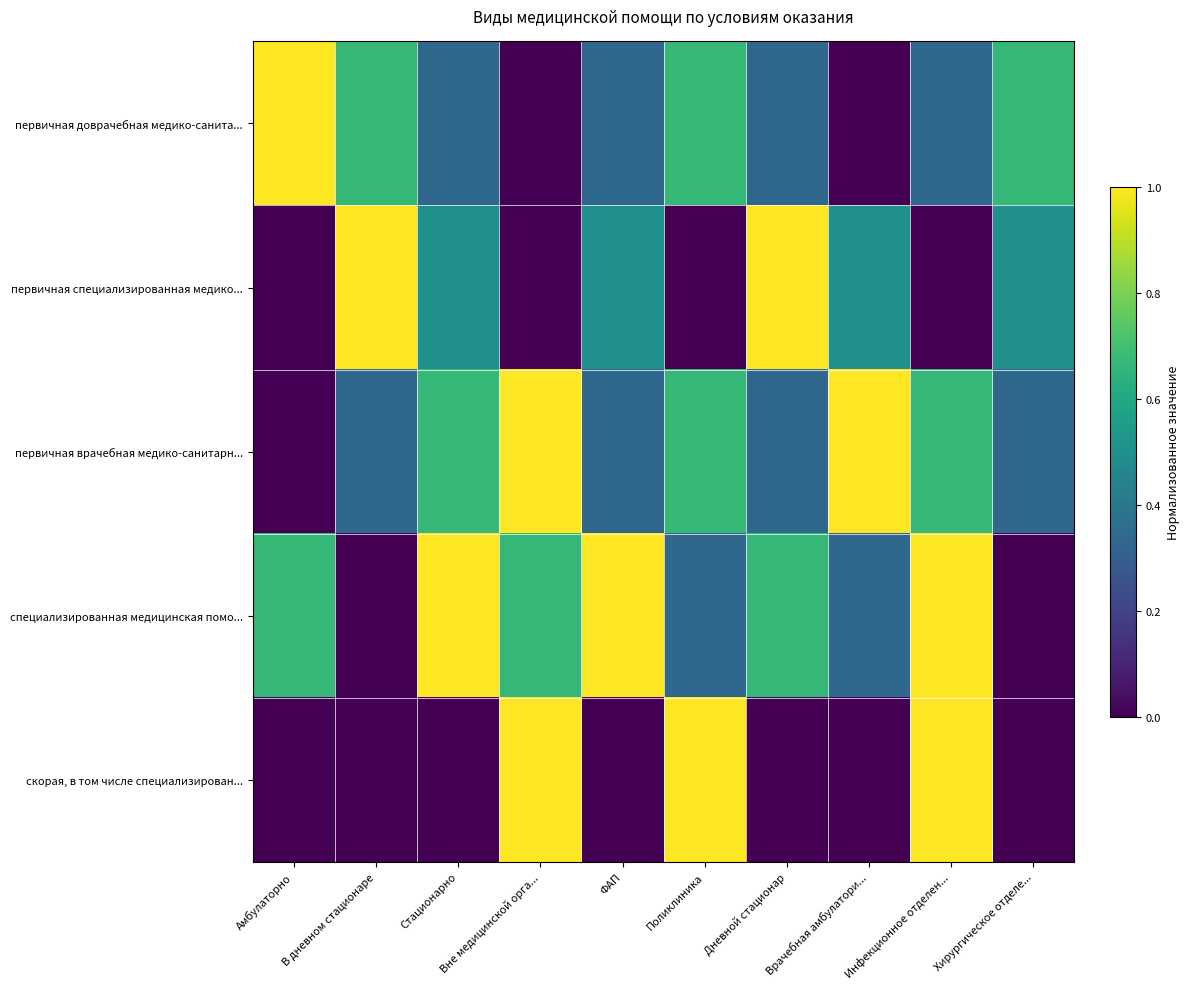

Reading left to right, what are all the values shown in this chart?

первичная доврачебная медико-санита...: Амбулаторно=1.0	В дневном стационаре=0.7	Стационарно=0.3	Вне медицинской орга...=0.0	ФАП=0.3	Поликлиника=0.7	Дневной стационар=0.3	Врачебная амбулатори...=0.0	Инфекционное отделен...=0.3	Хирургическое отделе...=0.7
первичная специализированная медико...: Амбулаторно=0.0	В дневном стационаре=1.0	Стационарно=0.5	Вне медицинской орга...=0.0	ФАП=0.5	Поликлиника=0.0	Дневной стационар=1.0	Врачебная амбулатори...=0.5	Инфекционное отделен...=0.0	Хирургическое отделе...=0.5
первичная врачебная медико-санитарн...: Амбулаторно=0.0	В дневном стационаре=0.3	Стационарно=0.7	Вне медицинской орга...=1.0	ФАП=0.3	Поликлиника=0.7	Дневной стационар=0.3	Врачебная амбулатори...=1.0	Инфекционное отделен...=0.7	Хирургическое отделе...=0.3
специализированная медицинская помо...: Амбулаторно=0.7	В дневном стационаре=0.0	Стационарно=1.0	Вне медицинской орга...=0.7	ФАП=1.0	Поликлиника=0.3	Дневной стационар=0.7	Врачебная амбулатори...=0.3	Инфекционное отделен...=1.0	Хирургическое отделе...=0.0
скорая, в том числе специализирован...: Амбулаторно=0.0	В дневном стационаре=0.0	Стационарно=0.0	Вне медицинской орга...=1.0	ФАП=0.0	Поликлиника=1.0	Дневной стационар=0.0	Врачебная амбулатори...=0.0	Инфекционное отделен...=1.0	Хирургическое отделе...=0.0